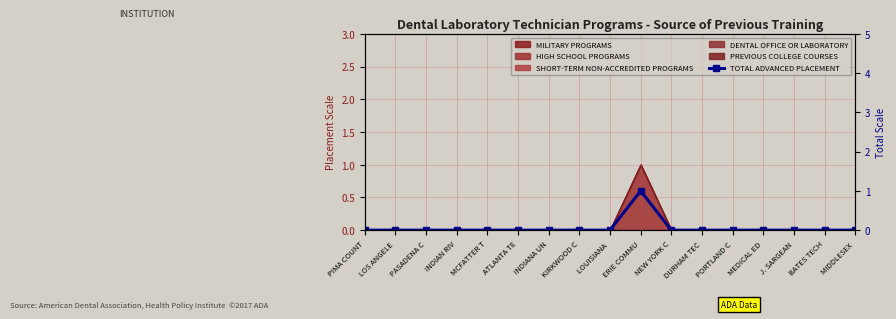

Is it true that the value at INDIAN RIV is 0?

True